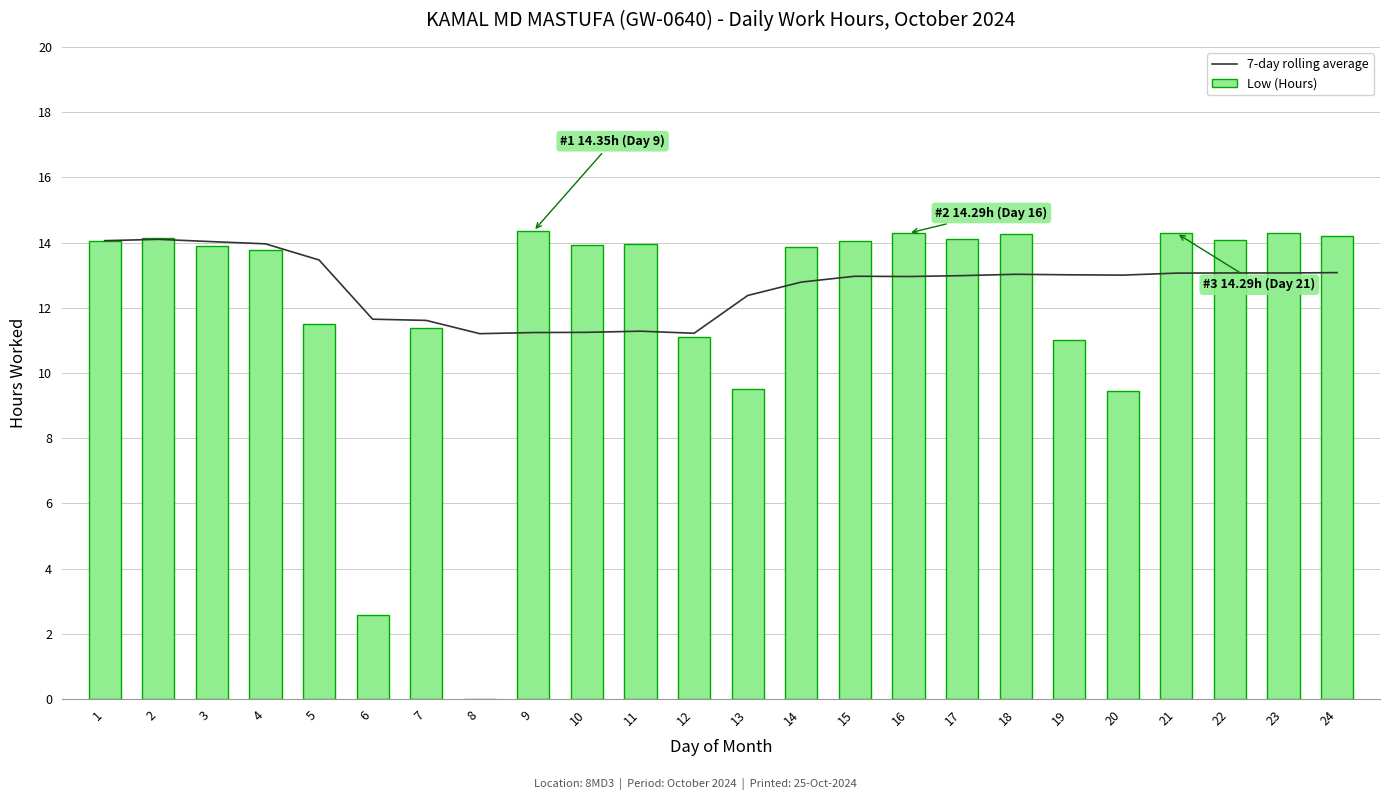

Rank the categories by 7-day rolling average value from highest to lowest.

2, 1, 3, 4, 5, 24, 22, 23, 21, 18, 19, 20, 17, 15, 16, 14, 13, 6, 7, 11, 10, 9, 12, 8